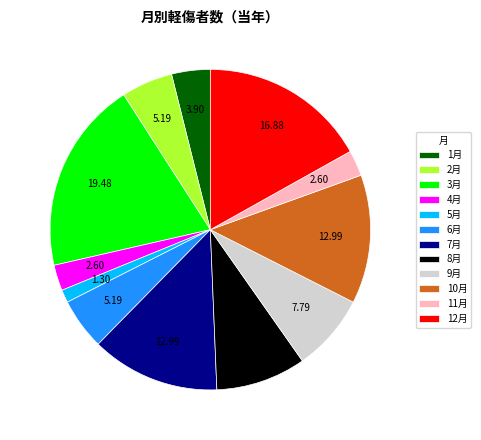

Combined, do 3月 and 2月 account for over 50%?

No